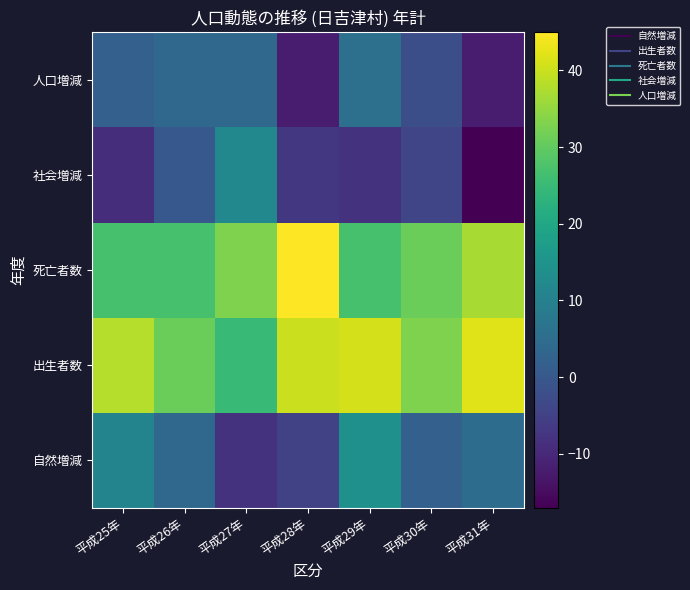

What is the minimum value shown in the chart?

-17